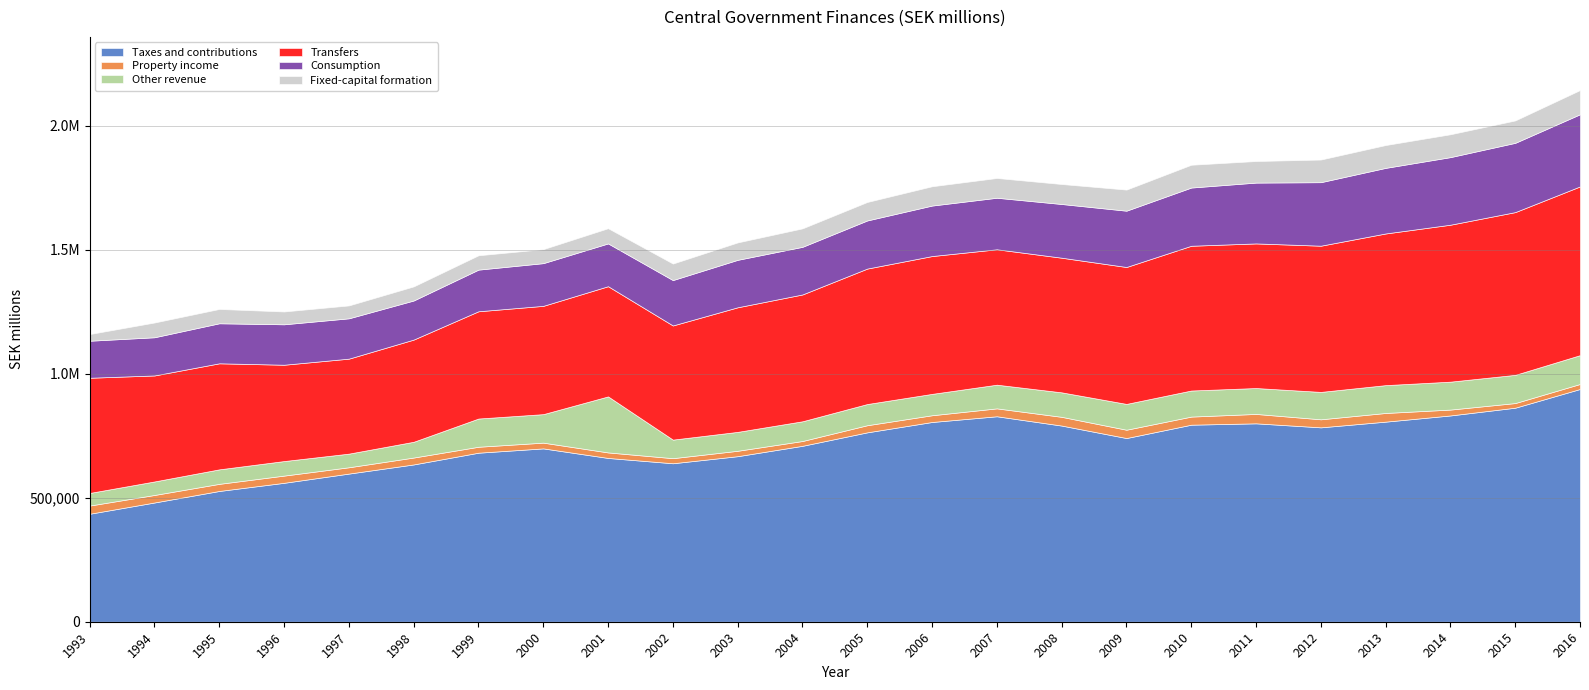

List the series in order of their peak value, lowest first.

Property income, Fixed-capital formation, Other revenue, Consumption, Transfers, Taxes and contributions